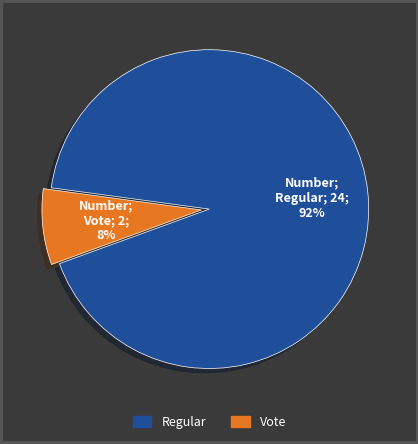

Do Vote and Regular together represent more than half of the pie?

Yes